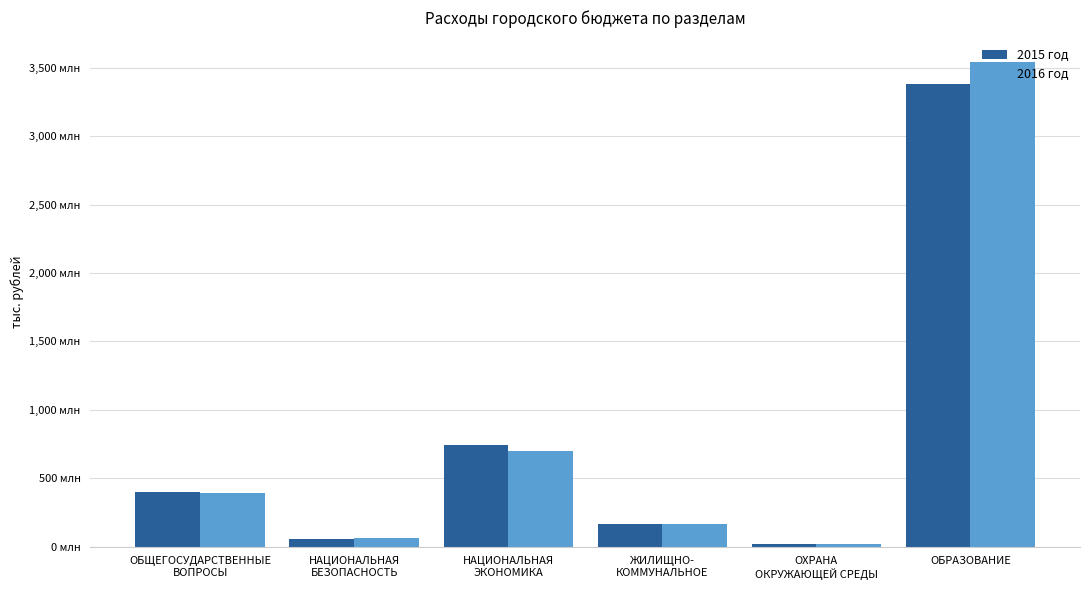

Is the value of 2015 год at ОХРАНА
ОКРУЖАЮЩЕЙ СРЕДЫ greater than the value of 2016 год at НАЦИОНАЛЬНАЯ
БЕЗОПАСНОСТЬ?

No